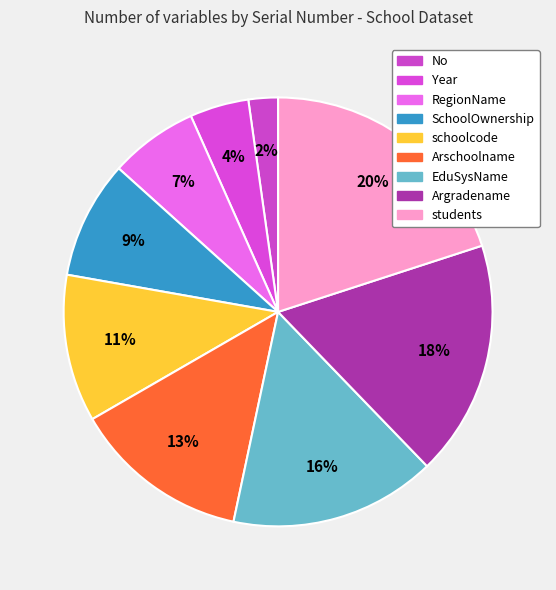

Does any single category account for the majority?

No